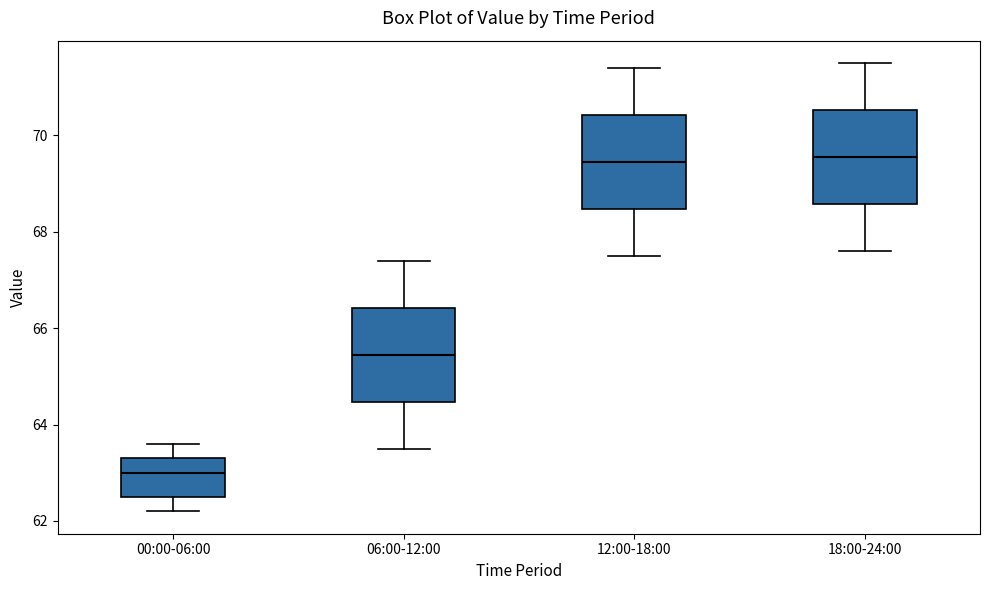

Where does the upper whisker of the box for 06:00-12:00 end on the y-axis? The values are not printed on the chart, so give them approximately, as read against the axis.

67.4